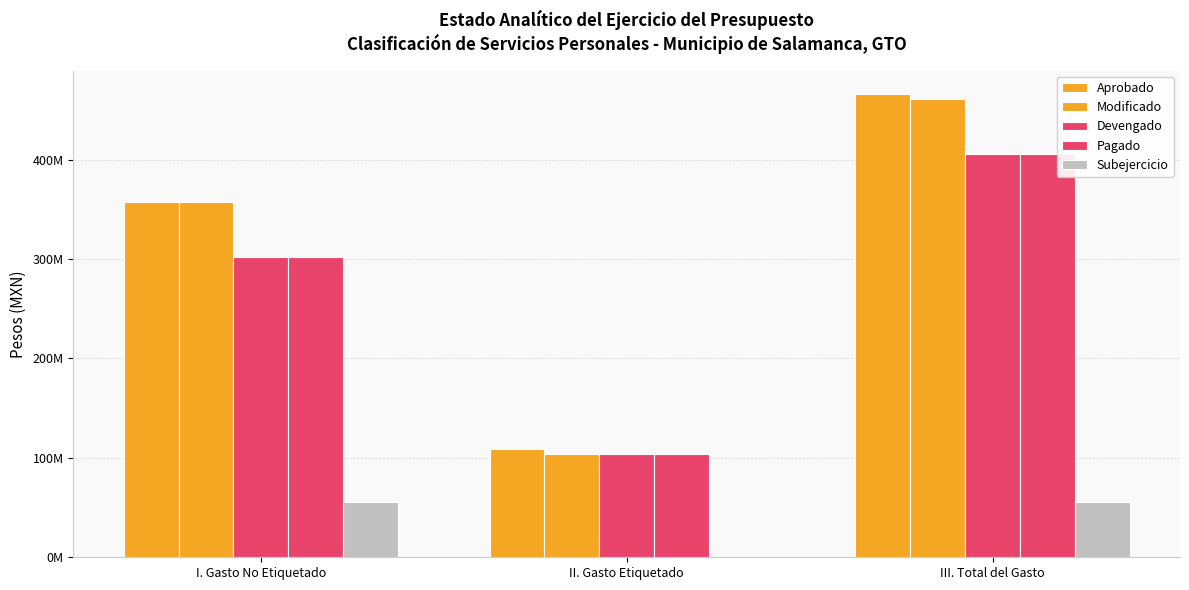

Does the chart contain stacked bars?

No